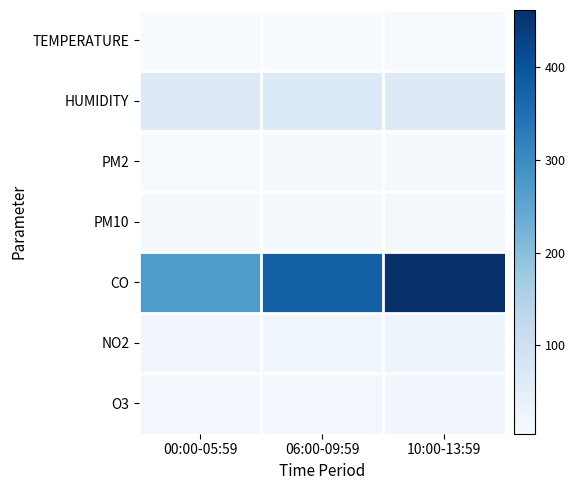

Reading left to right, extract all data points from this chart.

TEMPERATURE: 00:00-05:59=5.9	06:00-09:59=4.6	10:00-13:59=7.0
HUMIDITY: 00:00-05:59=62.7	06:00-09:59=66.5	10:00-13:59=65.1
PM2: 00:00-05:59=8.1	06:00-09:59=9.6	10:00-13:59=11.8
PM10: 00:00-05:59=9.8	06:00-09:59=11.4	10:00-13:59=13.9
CO: 00:00-05:59=271.8	06:00-09:59=376.5	10:00-13:59=461.7
NO2: 00:00-05:59=18.9	06:00-09:59=22.2	10:00-13:59=26.6
O3: 00:00-05:59=18.4	06:00-09:59=18.7	10:00-13:59=19.8